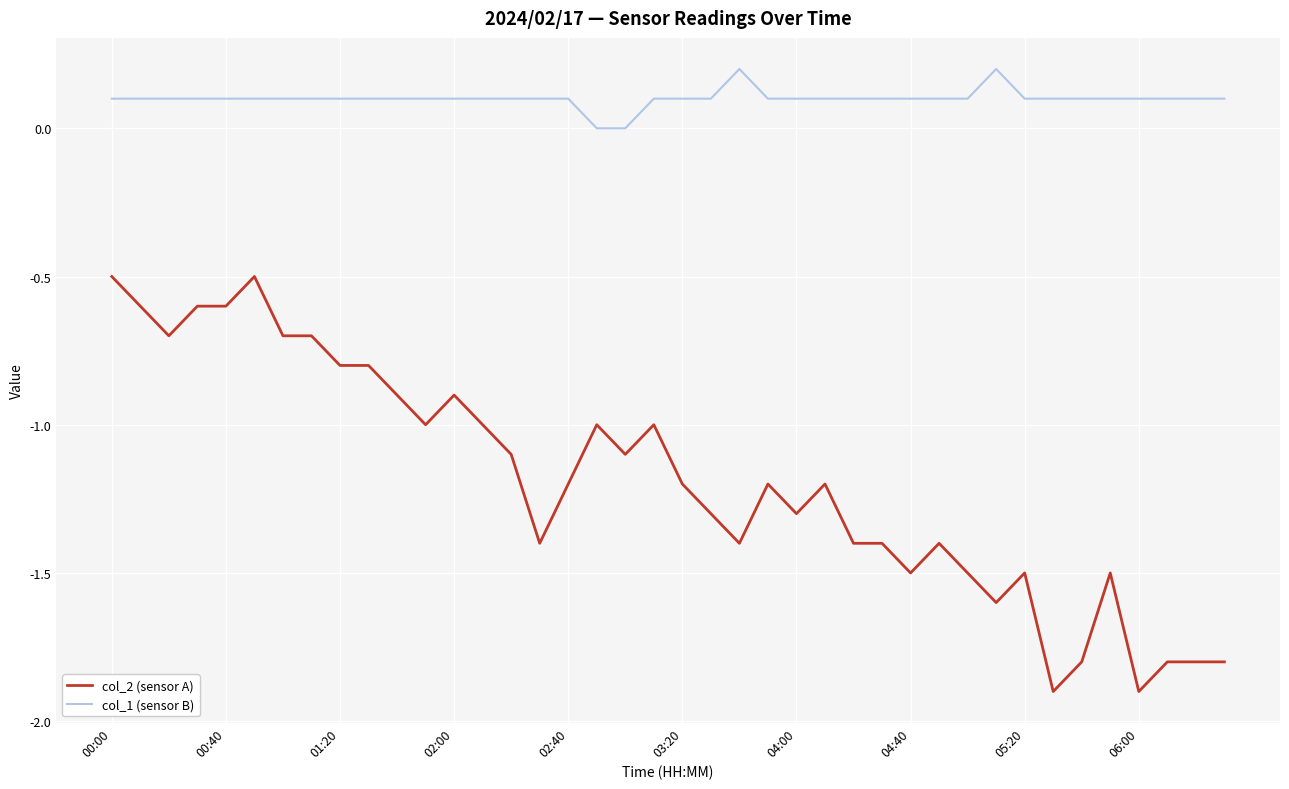

Which series has the largest total across all categories?

col_1 (sensor B)